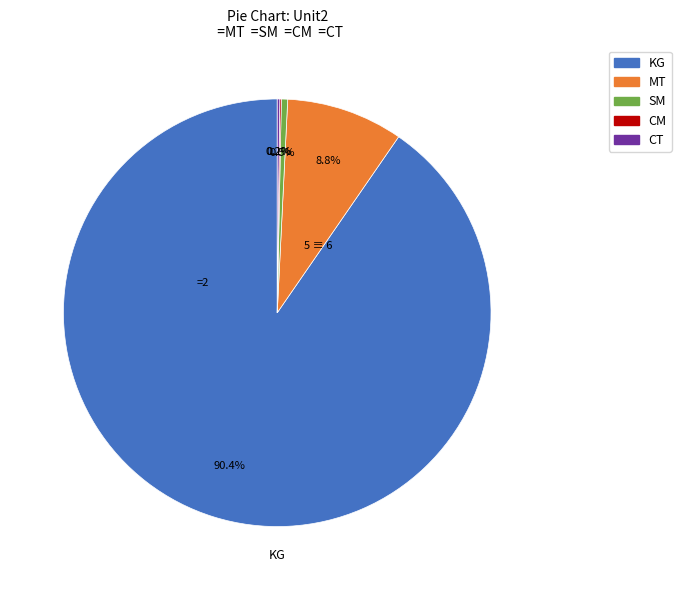

To the nearest percent, what is the difference between the largest and smallest slice percentages?

90%